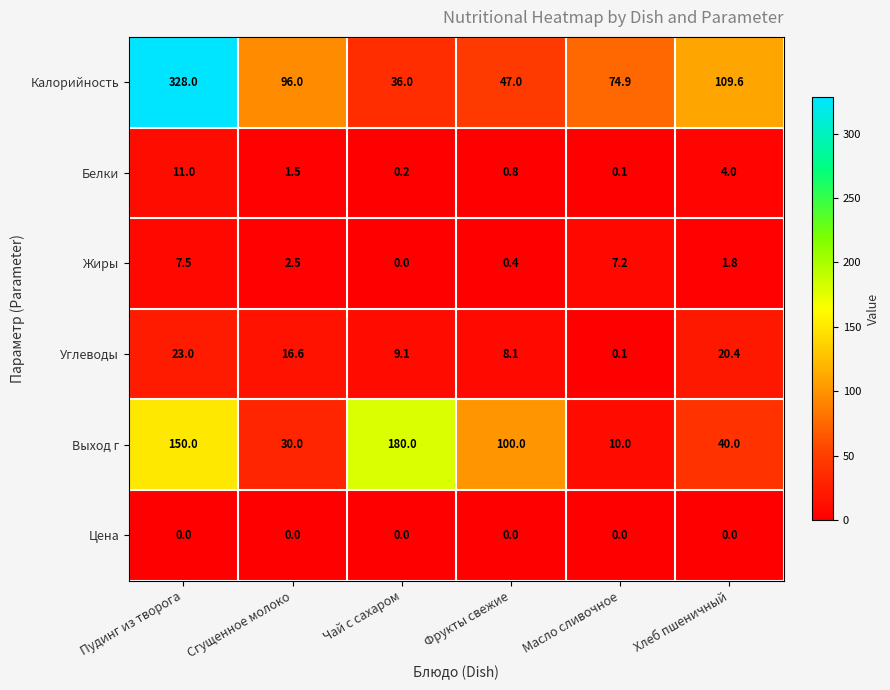

At which label is Жиры closest to 3?

Сгущенное молоко